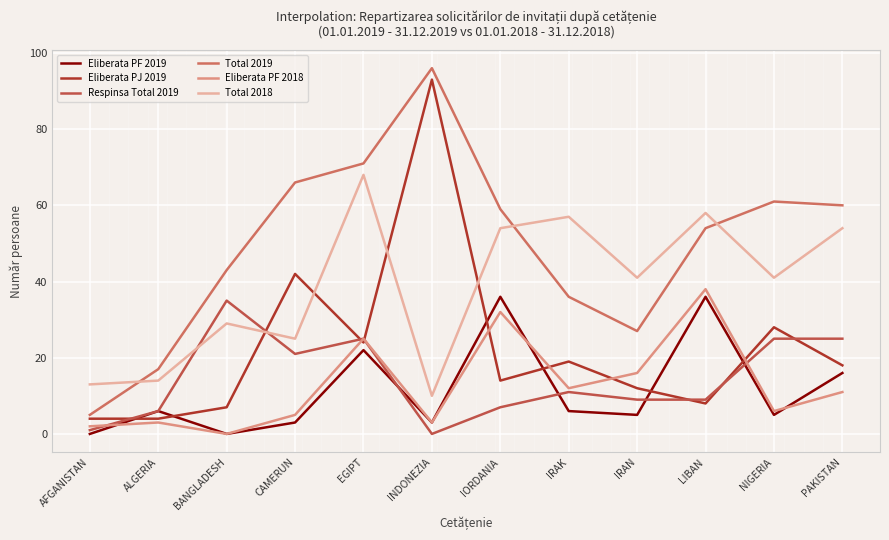

How many interior local peaks does the Total 2018 series have?

4